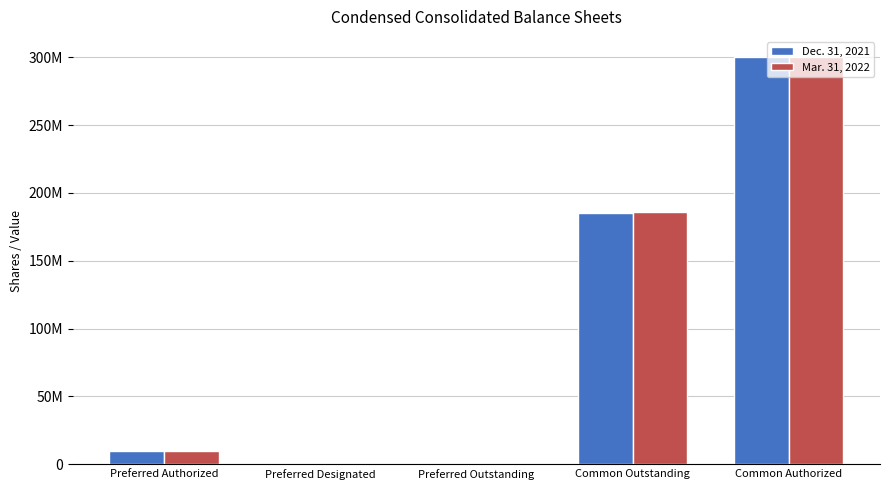

Rank the series by their average value, from highest to lowest.

Mar. 31, 2022, Dec. 31, 2021